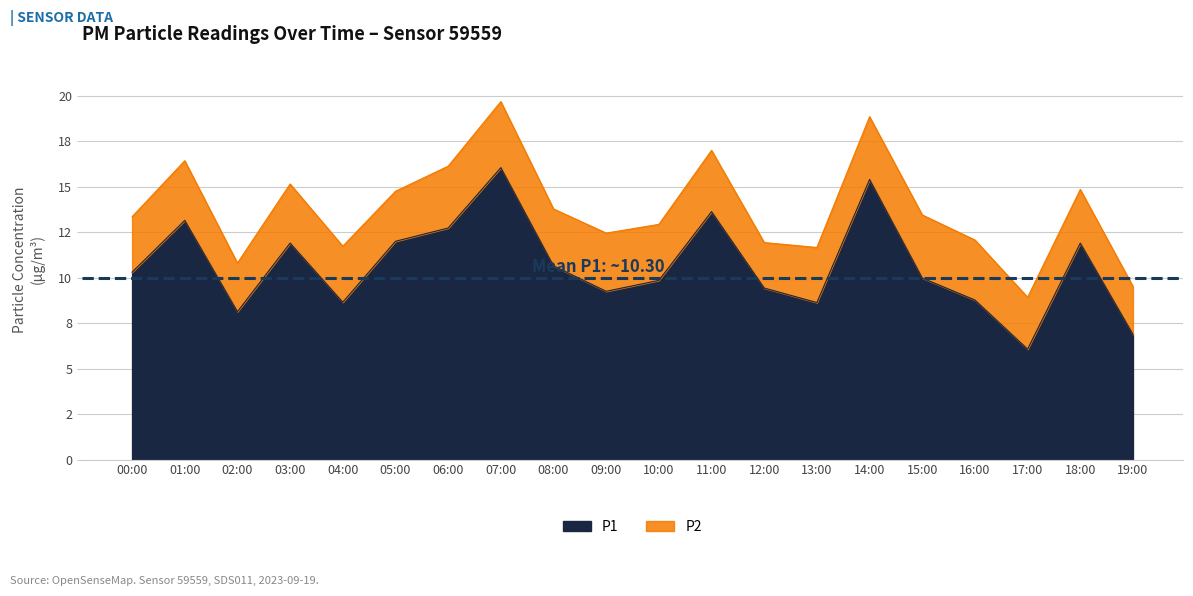

Does the chart display data point markers on the line(s)?

No